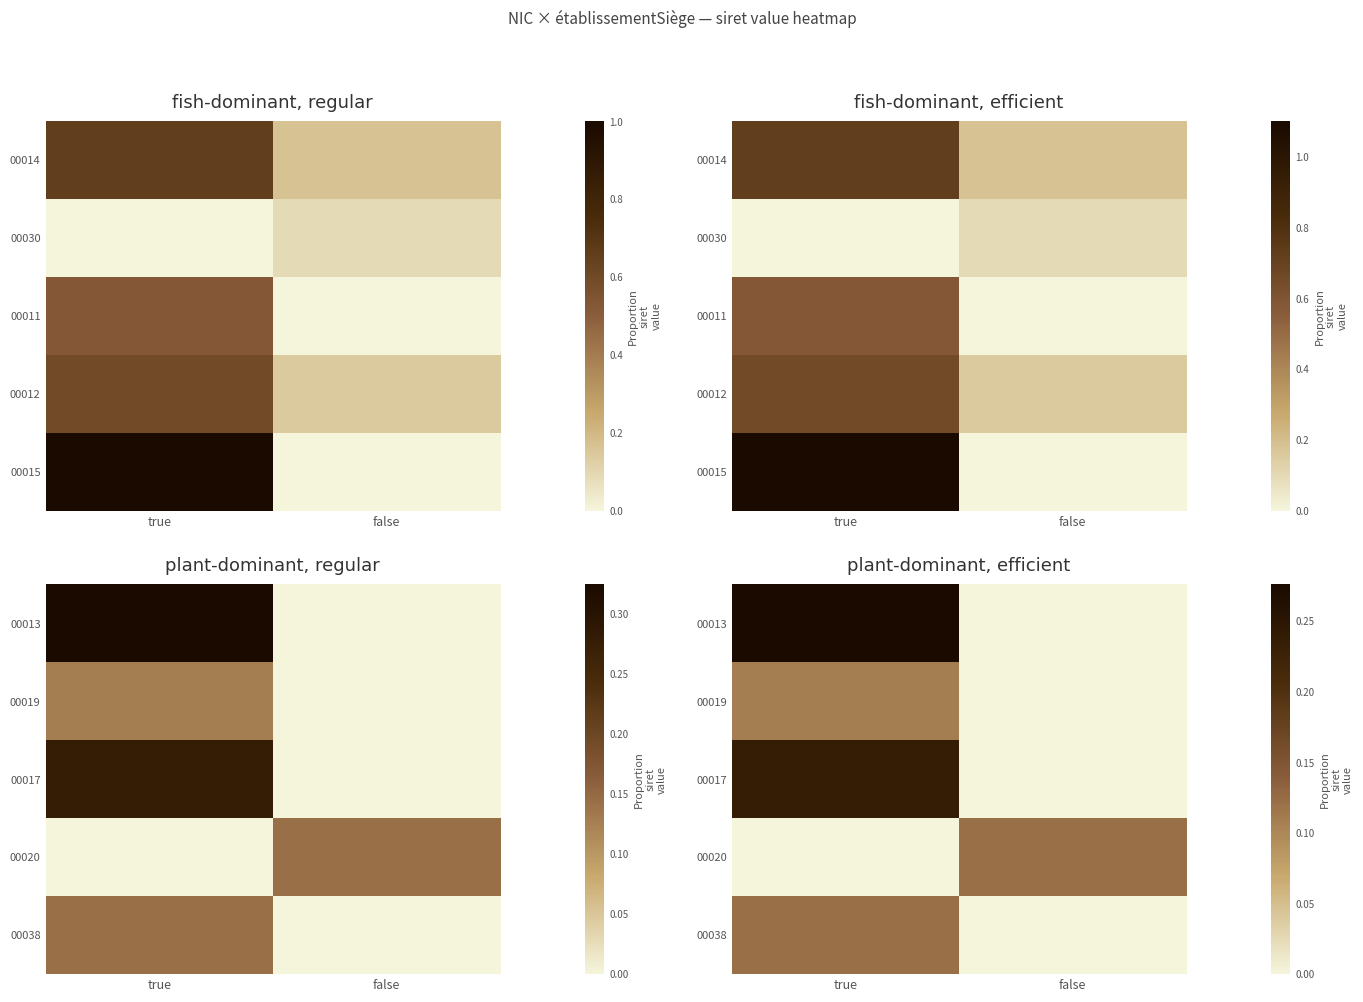

What is the total value across all series at false?

0.1